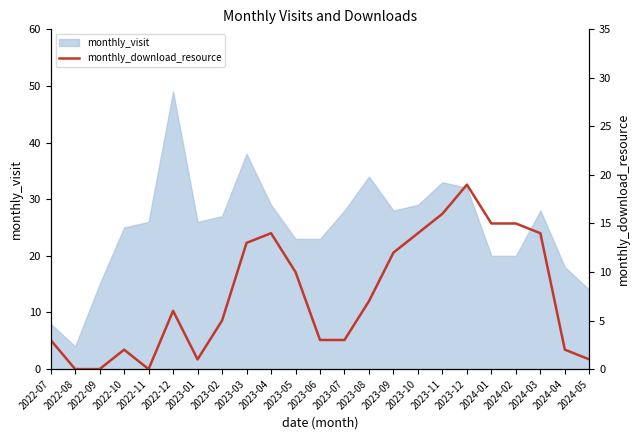

True or false: monthly_visit has a value of 8 at 2022-07.

True